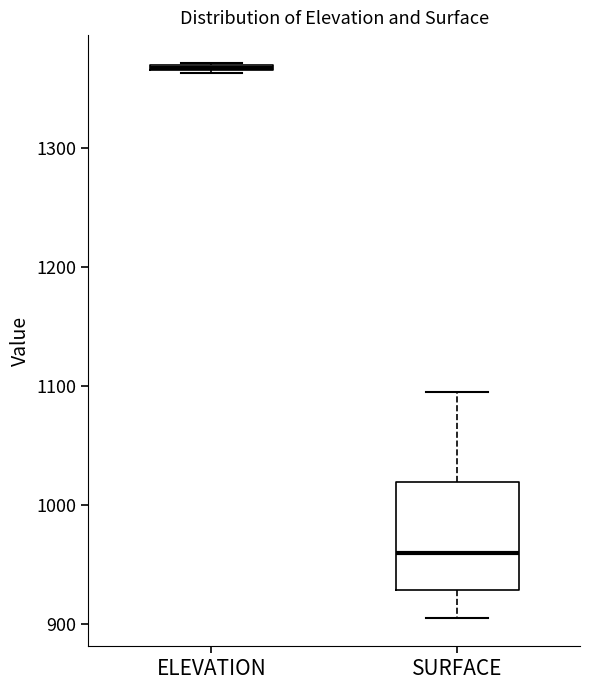

Where does the lower whisker of the box for SURFACE end on the y-axis? The values are not printed on the chart, so give them approximately, as read against the axis.

900